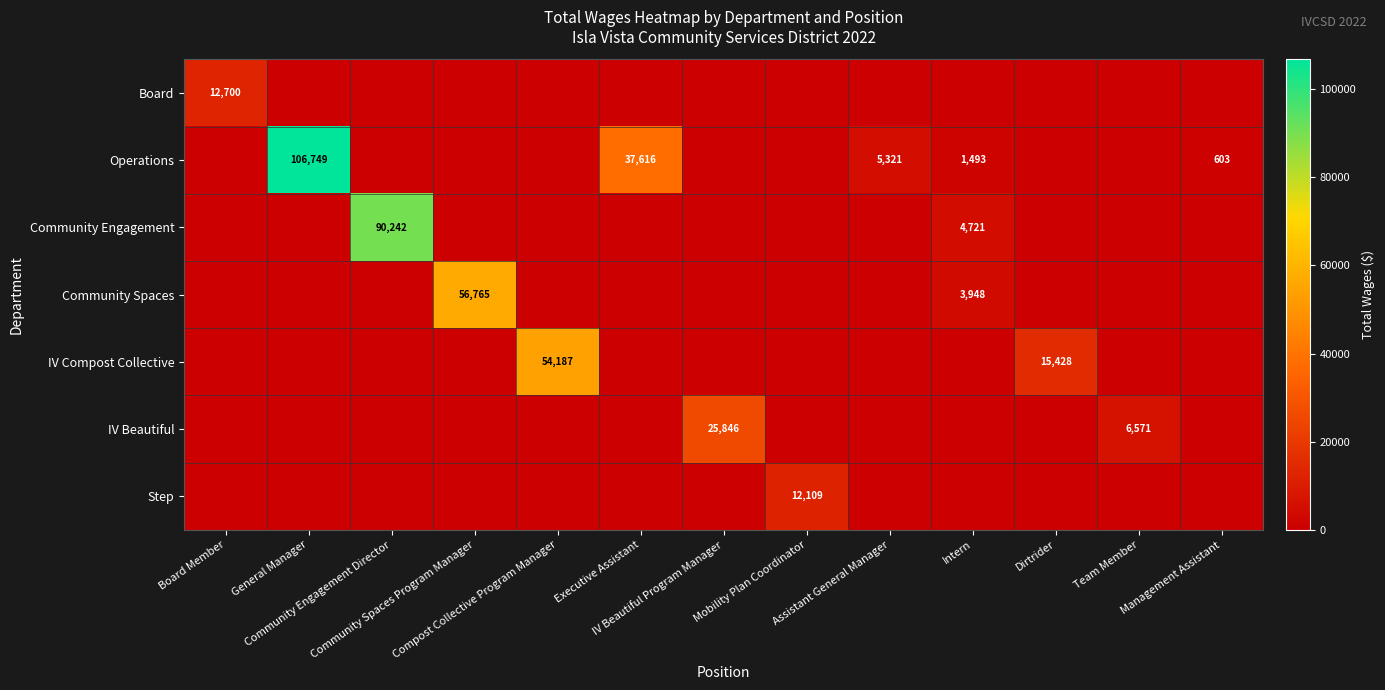

What is the average value of the Community Spaces series?

4670